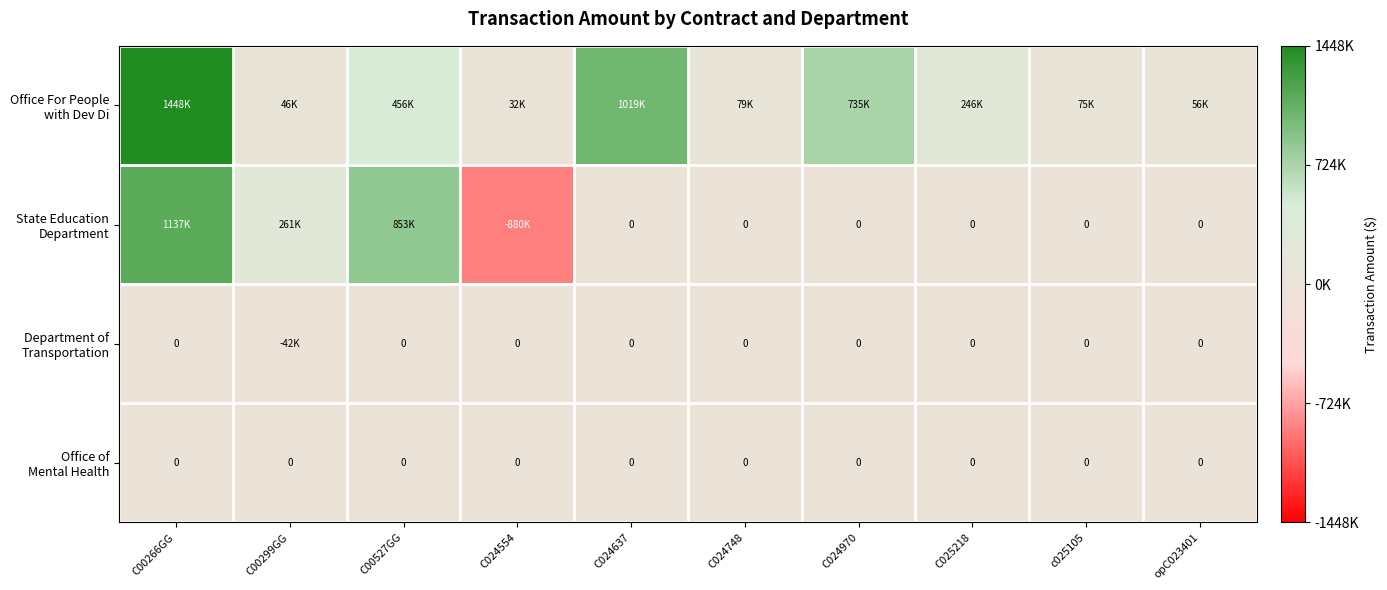

List the series in order of their peak value, highest first.

Office For People with Dev Di, State Education Department, Department of Transportation, Office of Mental Health